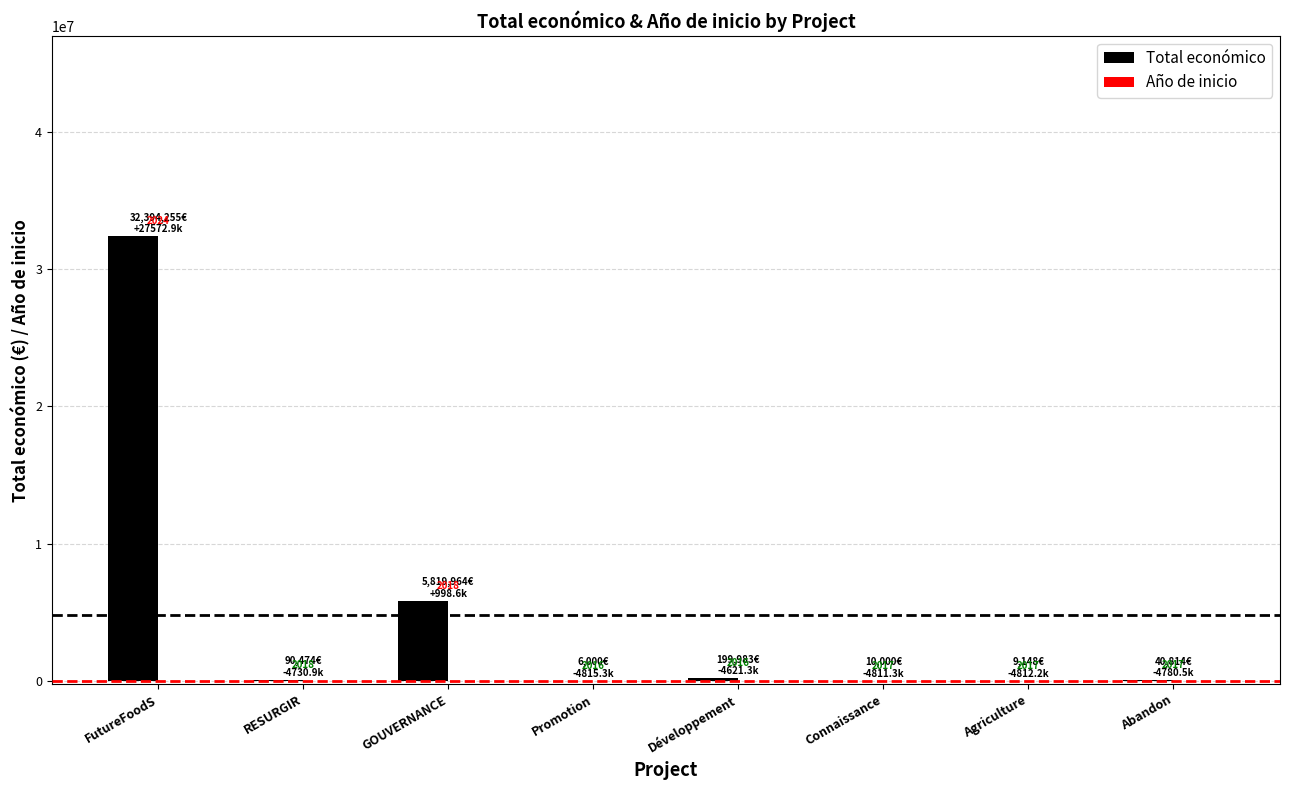

What is the maximum value shown in the chart?

32394255